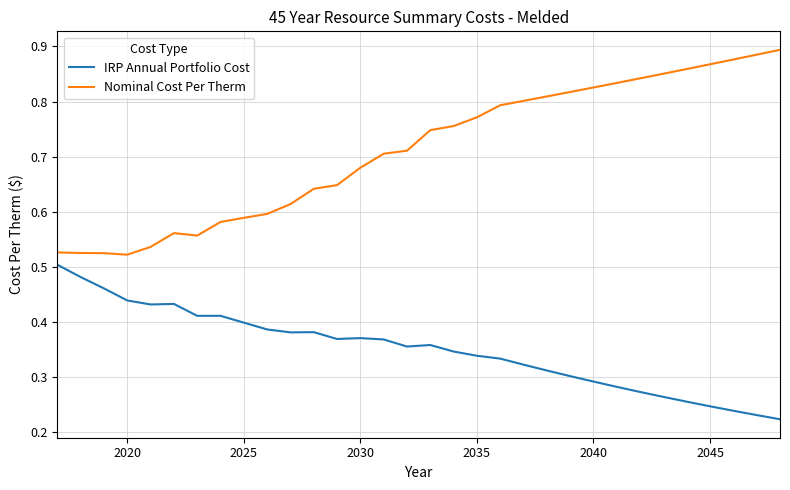

Which series has the widest spread of values?

Nominal Cost Per Therm